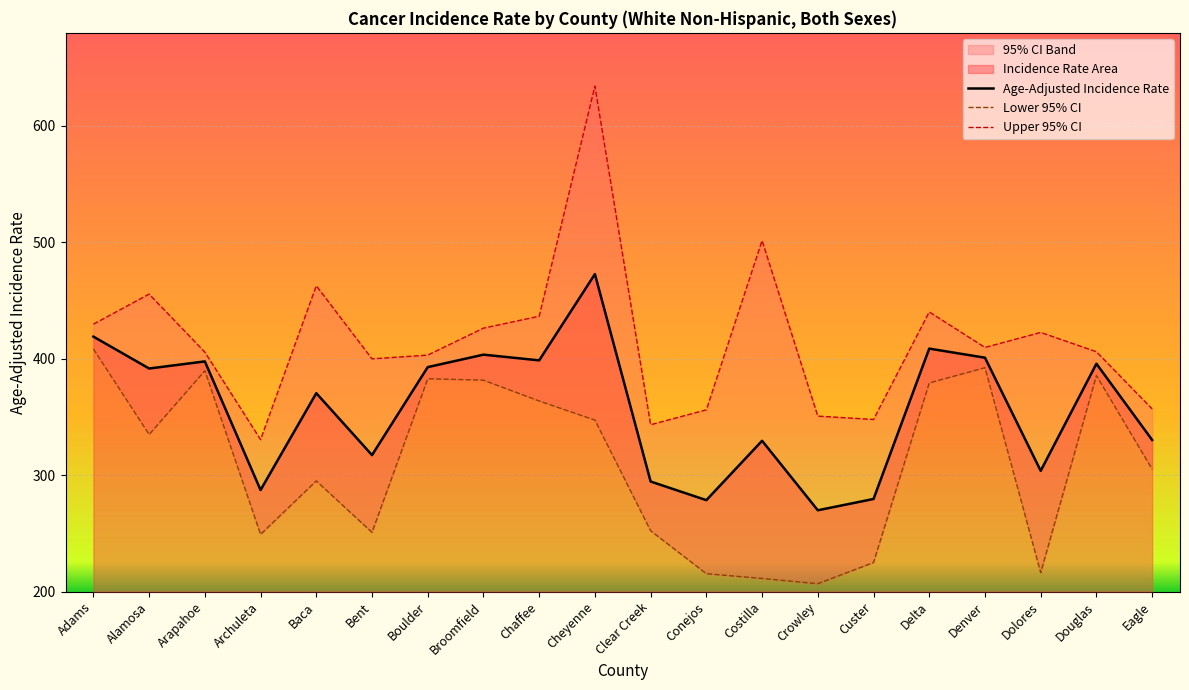

True or false: Upper 95% CI and Lower 95% CI cross at least once.

False